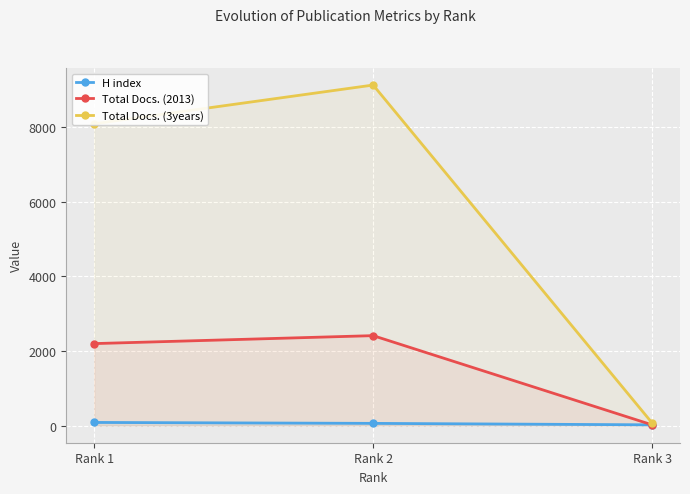

Count the number of data series in this chart.

3